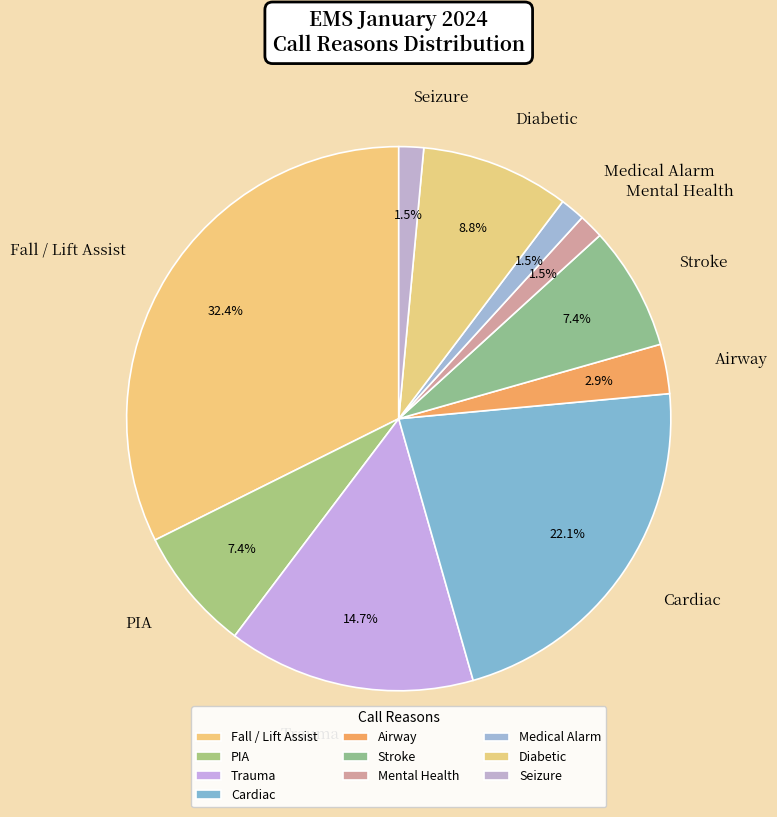

Is it true that Airway is 3% of the pie?

True